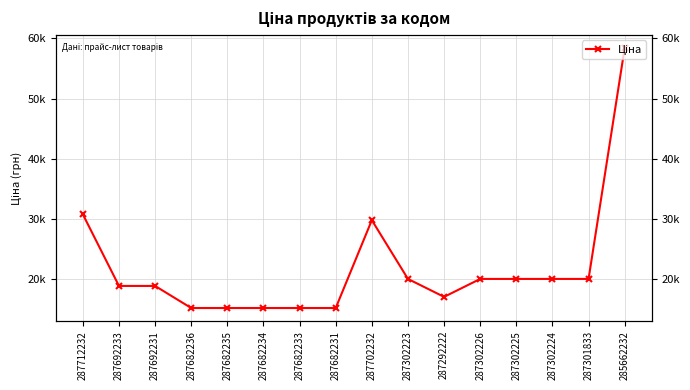

Reading left to right, list all the values displayed in this chart.

30717.1	18796.8	18796.8	15120.0	15120.0	15120.0	15120.0	15120.0	29747.2	19964.2	16976.3	19964.2	19964.2	19964.2	19964.2	58426.5